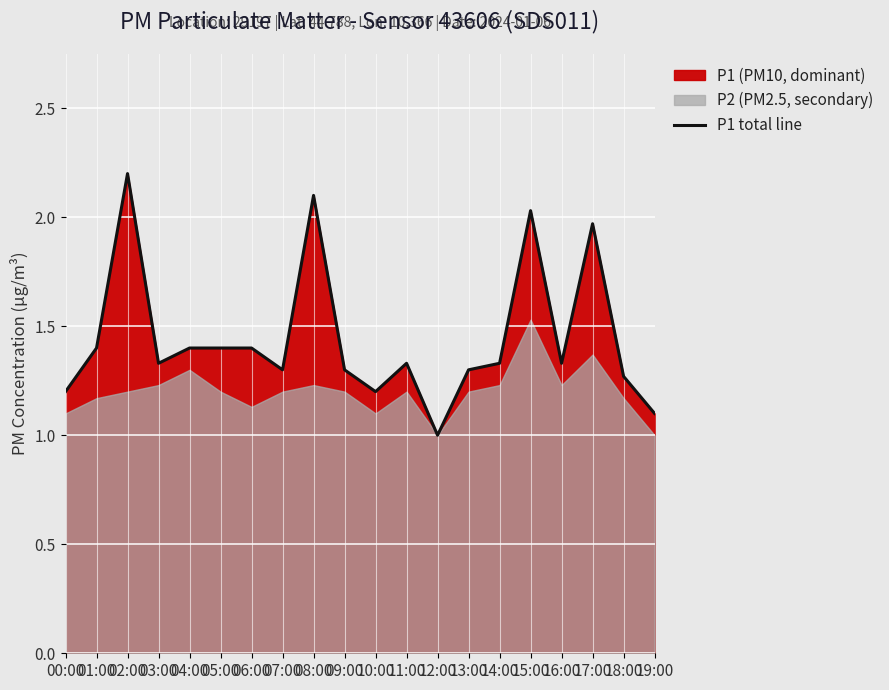

What is the sum of the values at 13:00 and 14:00?

2.6